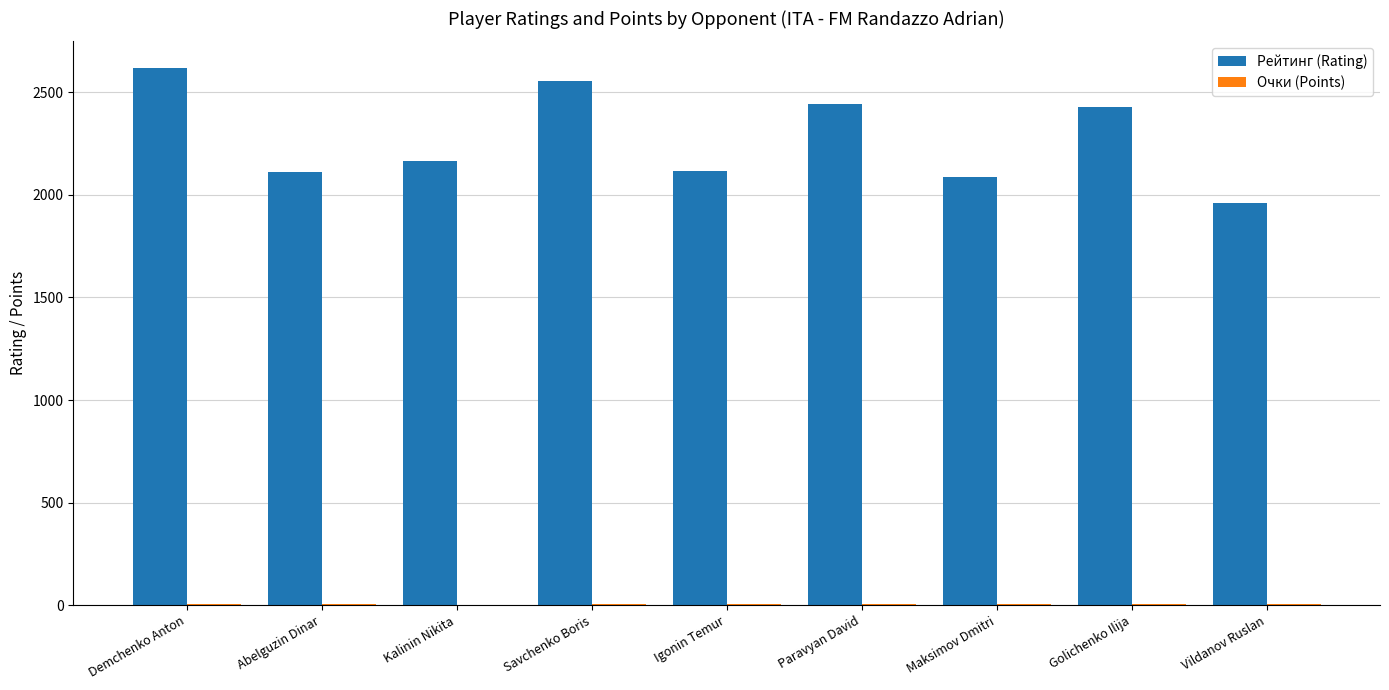

What is the greatest value displayed?

2617.0